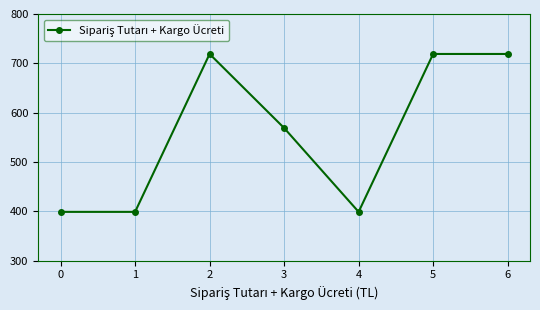

The value at 5 is 316. True or false?

False